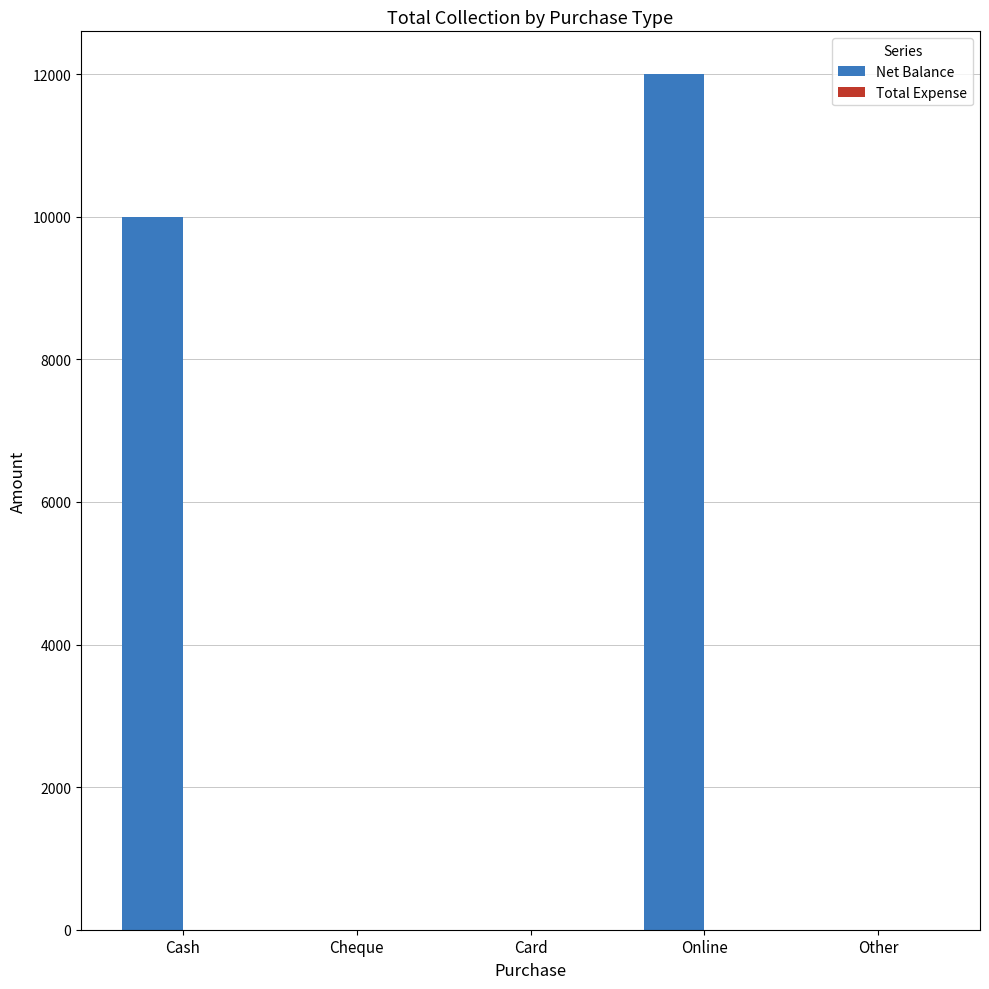

What is the maximum value shown in the chart?

12000